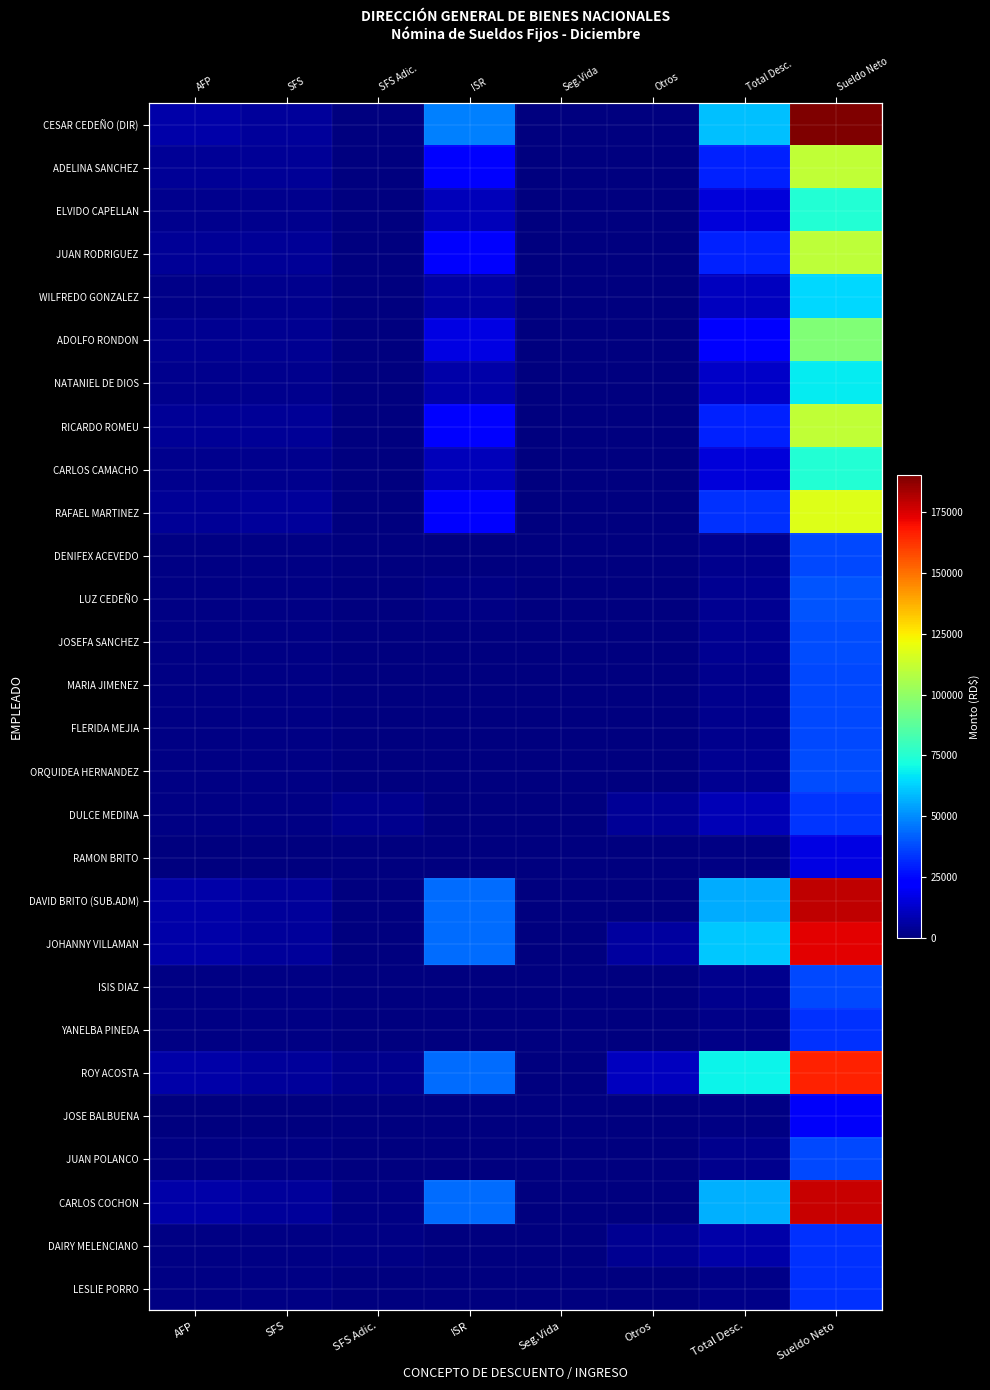

True or false: ORQUIDEA HERNANDEZ has a value of 479.9 at SFS.

False